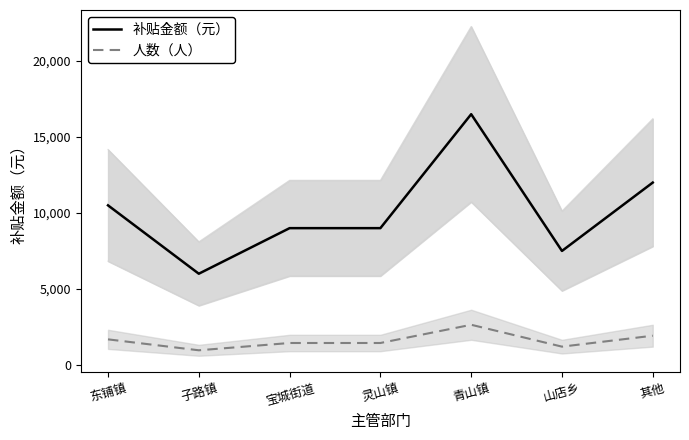

At which label does 补贴金额（元） first exceed 9000?

东铺镇